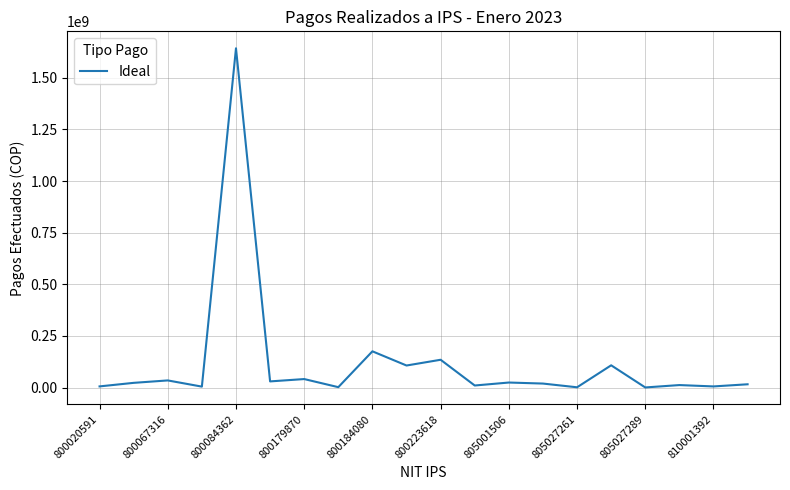

What is the sum of all values?

2395099053